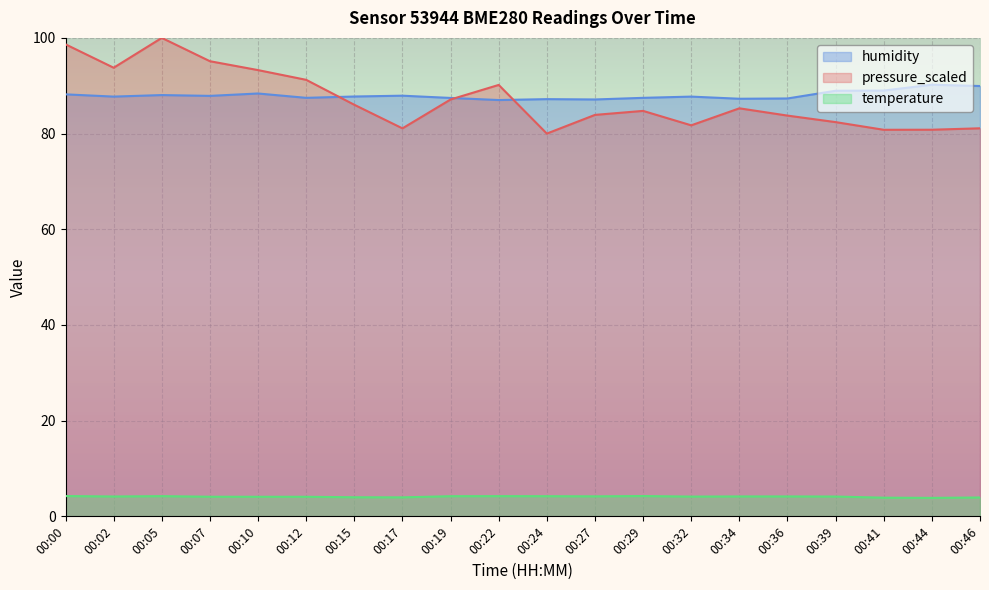

What is the difference between the maximum and minimum values in the pressure_scaled series?

20.0